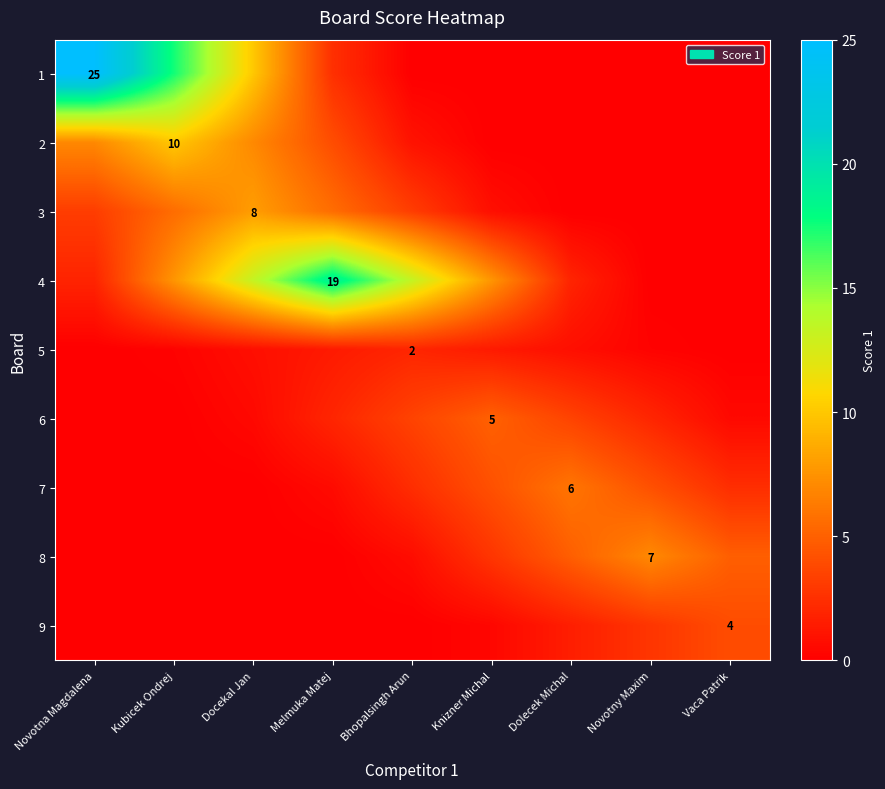

Is the value of 1 at Novotna Magdalena greater than the value of 5 at Bhopalsingh Arun?

Yes